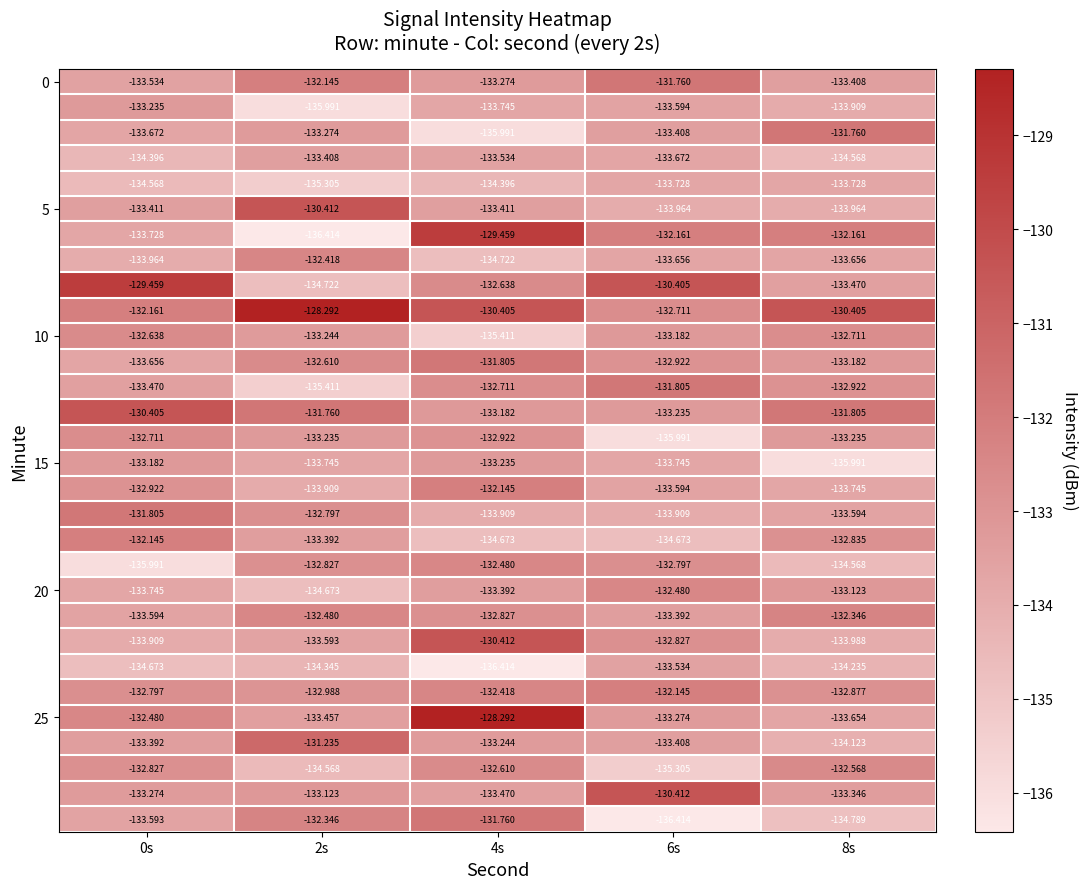

How many series are shown in this chart?

30